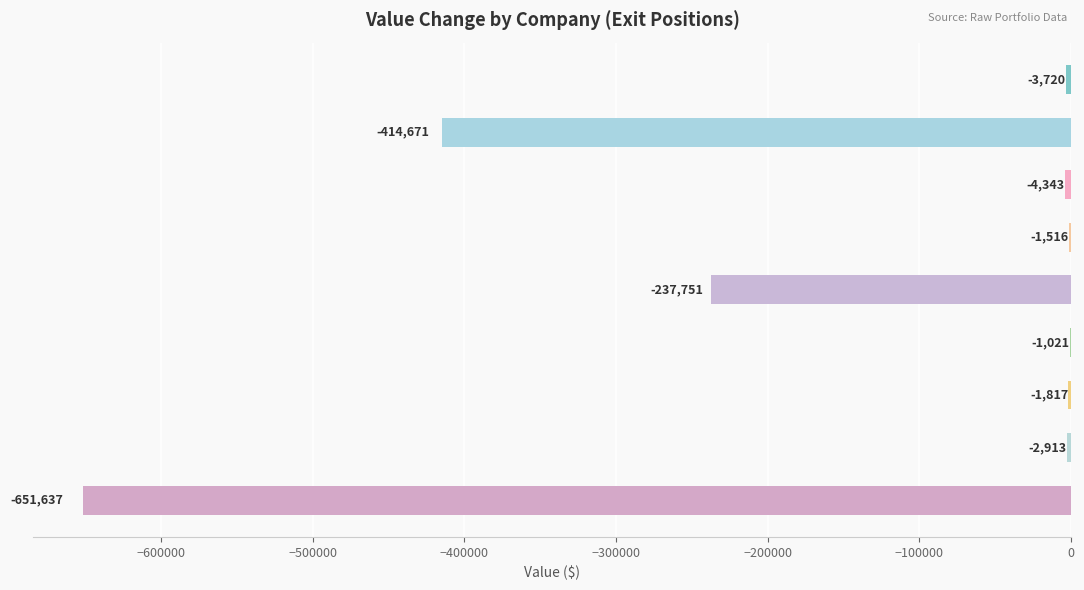

What is the sum of all values?

-1319389